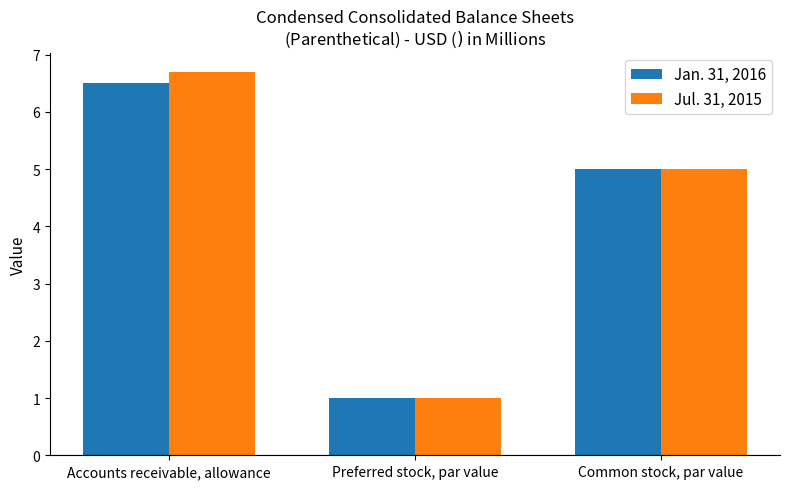

Reading left to right, what are all the values shown in this chart?

Jan. 31, 2016: Accounts receivable, allowance=6.5	Preferred stock, par value=1.0	Common stock, par value=5.0
Jul. 31, 2015: Accounts receivable, allowance=6.7	Preferred stock, par value=1.0	Common stock, par value=5.0